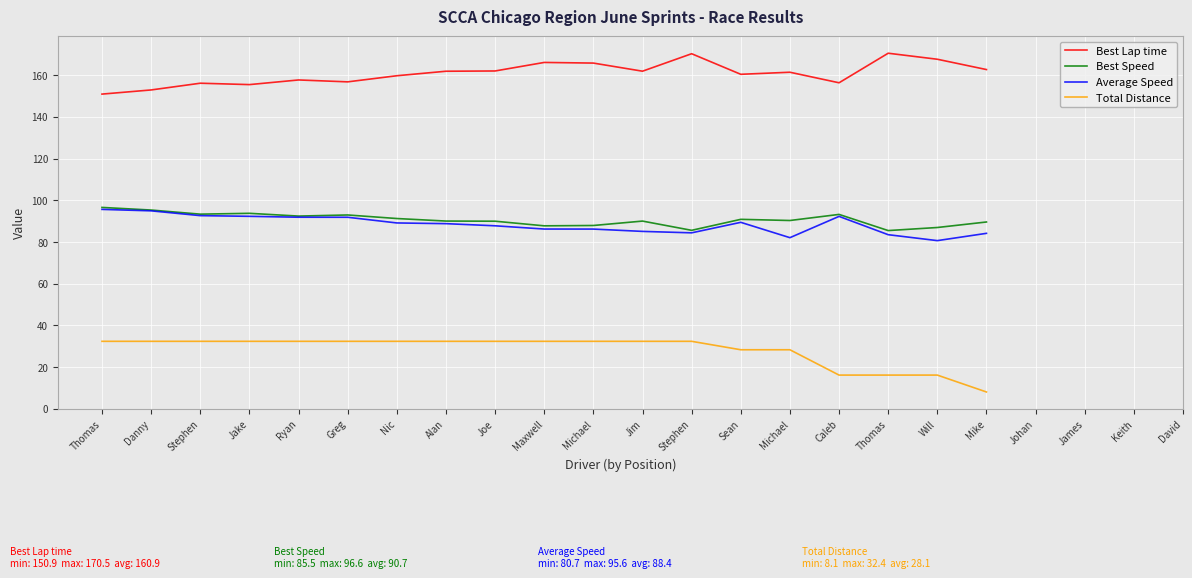

List the series in order of their peak value, highest first.

Best Lap time, Best Speed, Average Speed, Total Distance